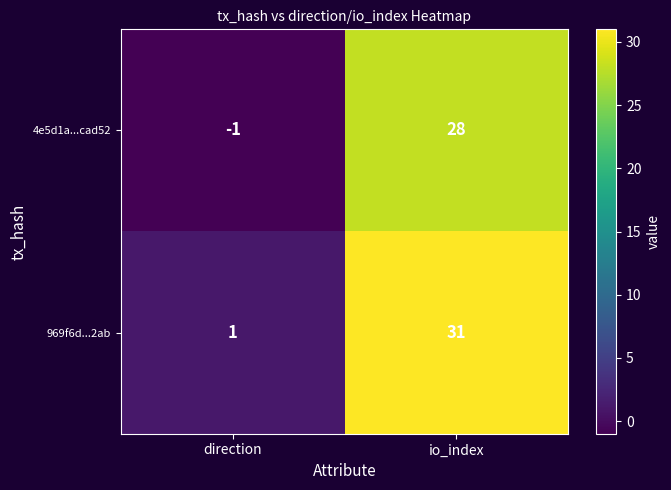

The value of 4e5d1a...cad52 at io_index is 7. True or false?

False